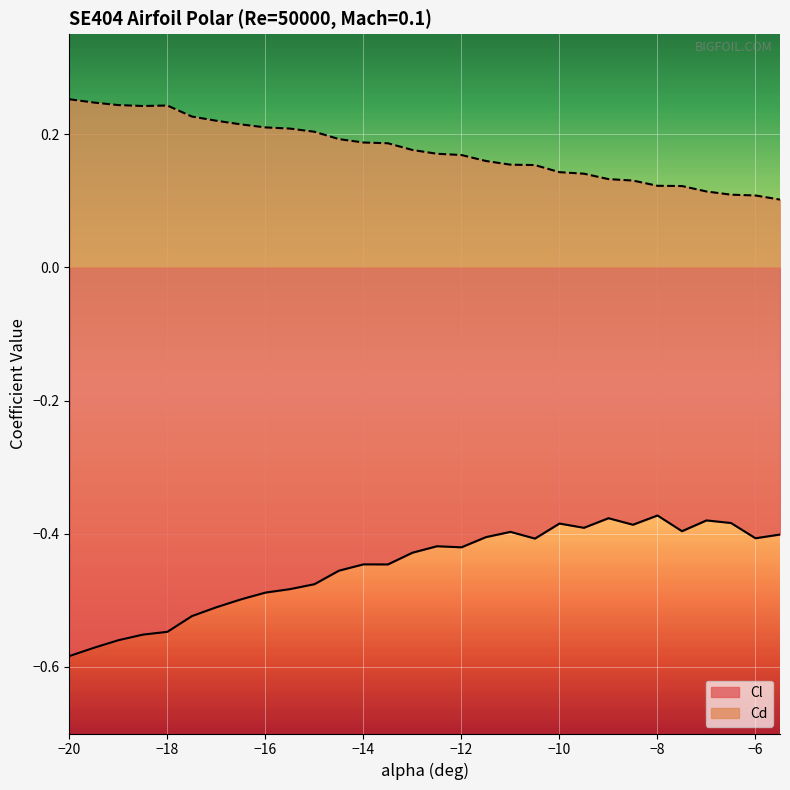

Reading right to left, transcribe all the data shown in this chart.

Cl: -0.4	-0.4	-0.4	-0.4	-0.4	-0.4	-0.4	-0.4	-0.4	-0.4	-0.4	-0.4	-0.4	-0.4	-0.4	-0.4	-0.4	-0.4	-0.5	-0.5	-0.5	-0.5	-0.5	-0.5	-0.5	-0.5	-0.6	-0.6	-0.6	-0.6
Cd: 0.1	0.1	0.1	0.1	0.1	0.1	0.1	0.1	0.1	0.1	0.2	0.2	0.2	0.2	0.2	0.2	0.2	0.2	0.2	0.2	0.2	0.2	0.2	0.2	0.2	0.2	0.2	0.2	0.2	0.3